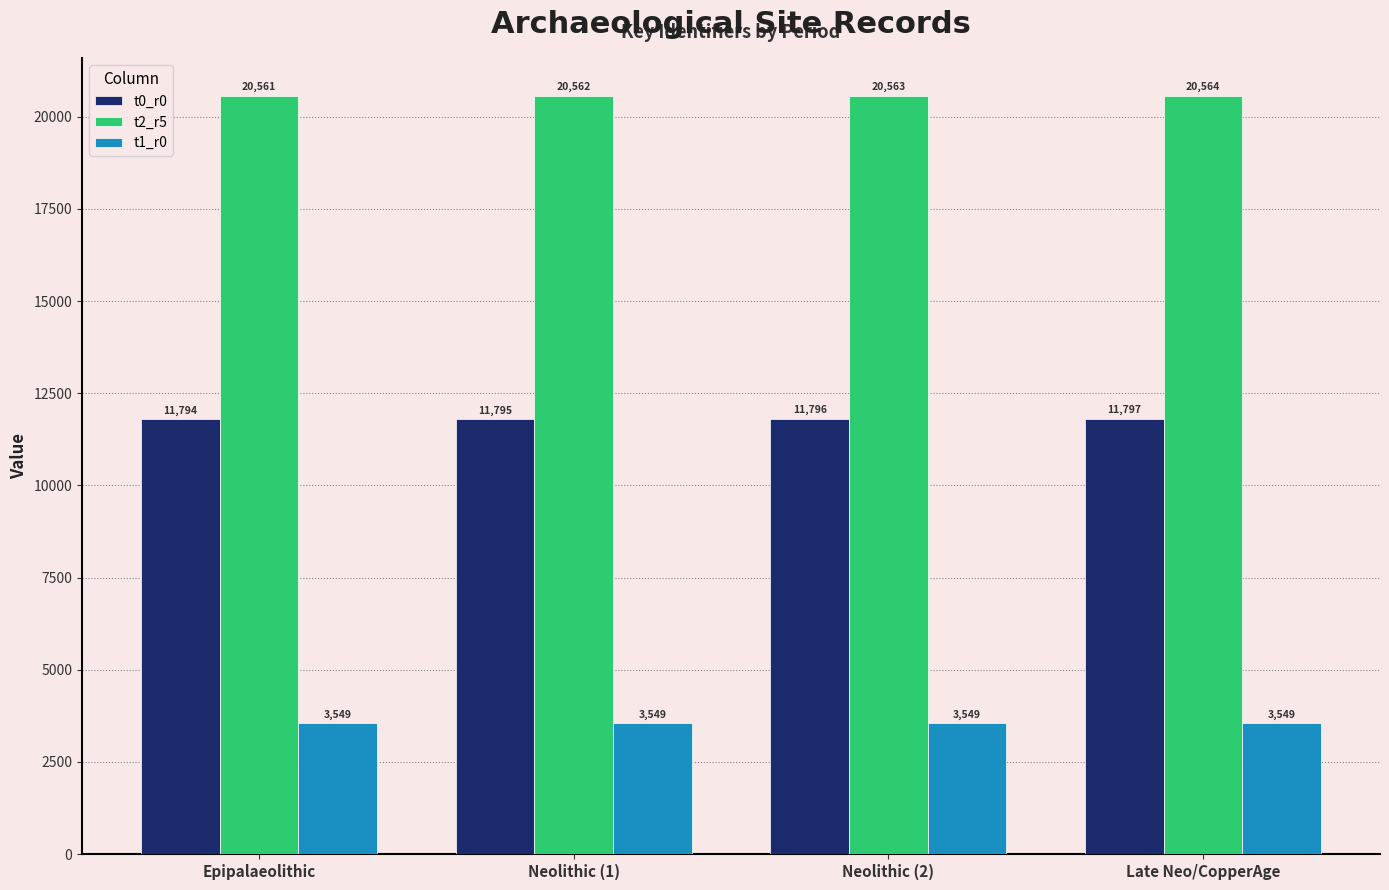

List the series in order of their overall mean, lowest first.

t1_r0, t0_r0, t2_r5